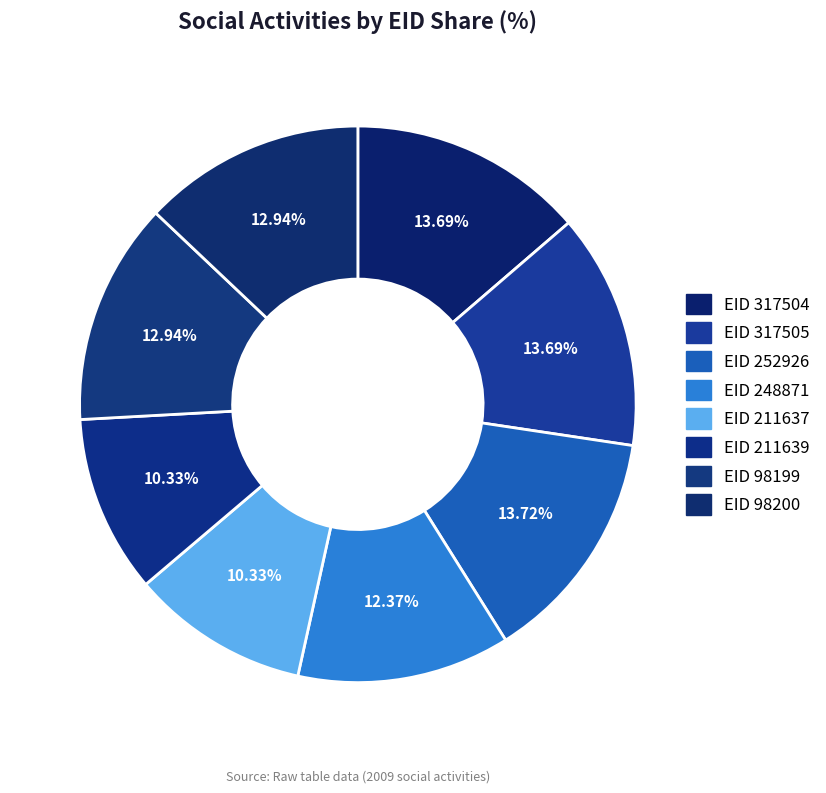

To the nearest percent, what is the difference between the largest and smallest slice percentages?

3%